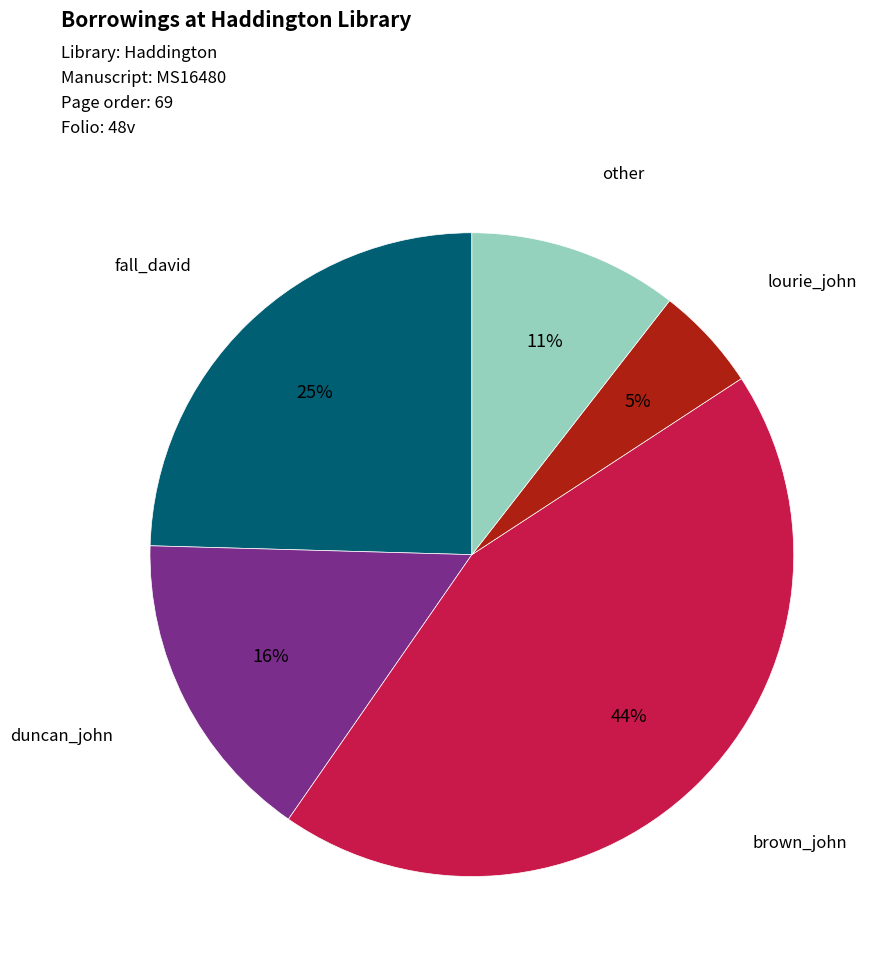

To the nearest percent, what is the difference between the largest and smallest slice percentages?

39%